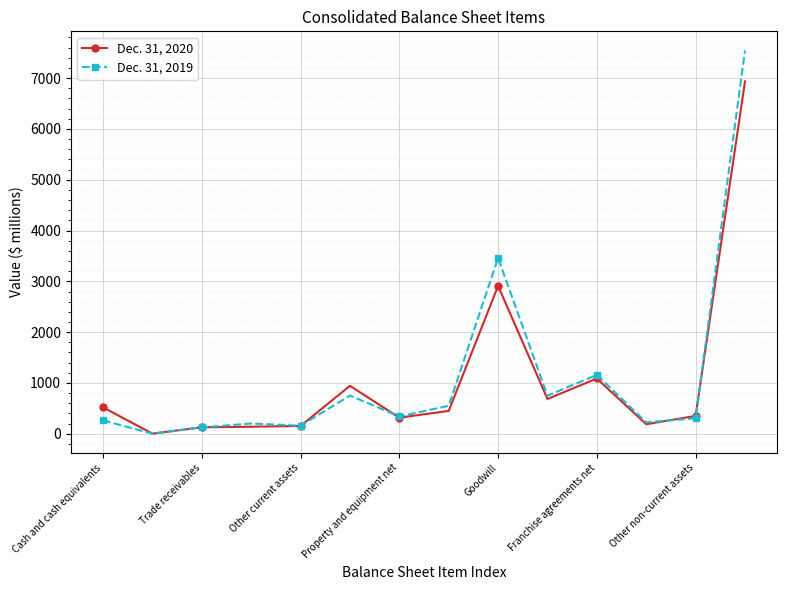

True or false: Dec. 31, 2019 has more than 1 interior local peaks.

True